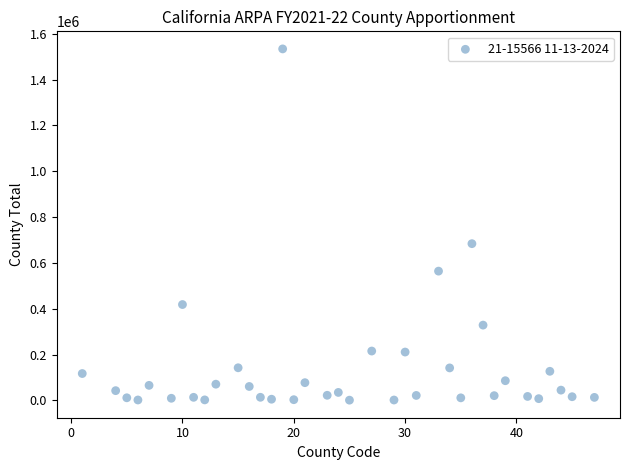

What is the range of Y values (max minus min)?

1533277